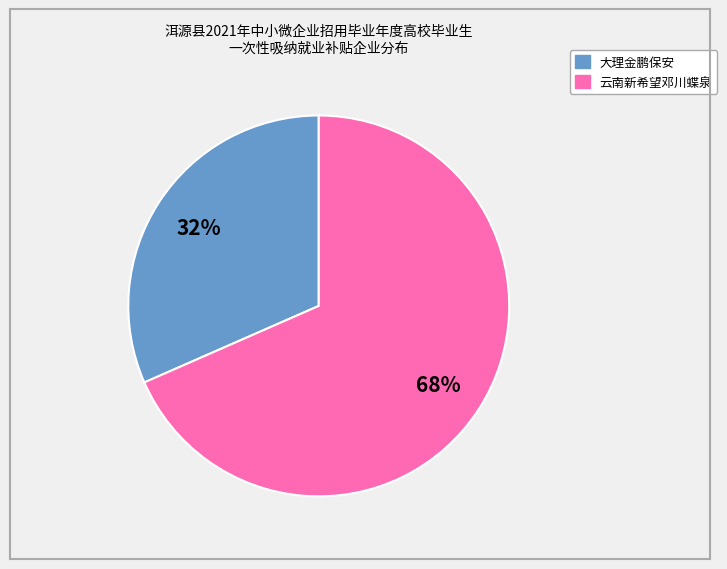

Does any single category account for the majority?

Yes